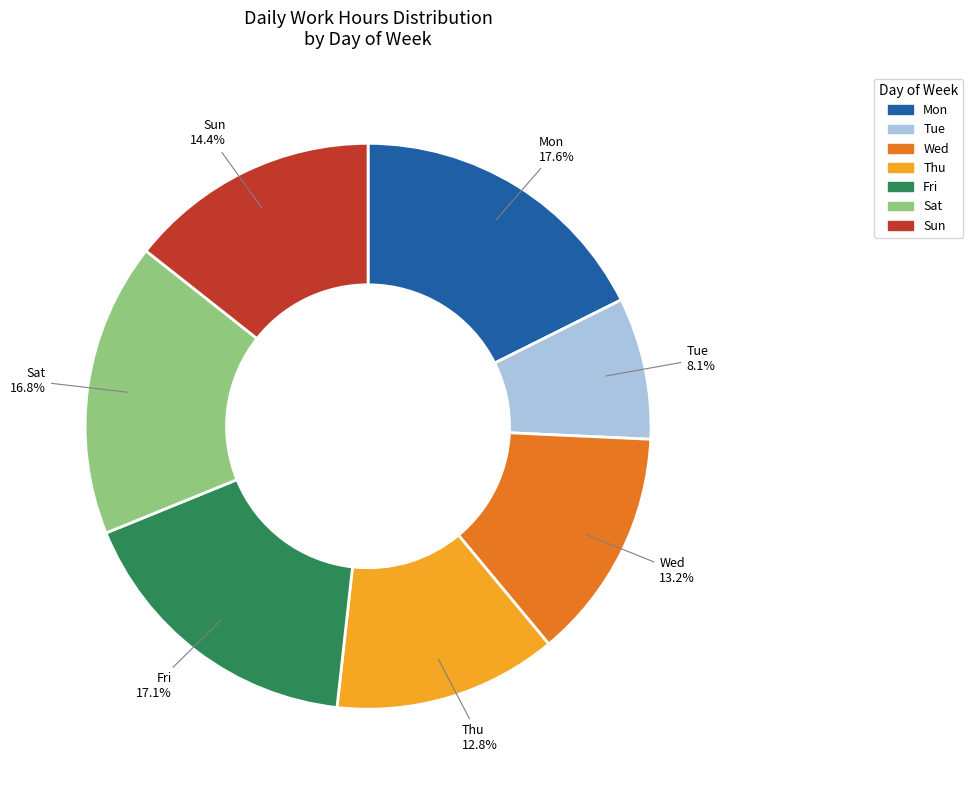

Is Sat the majority of the pie?

No